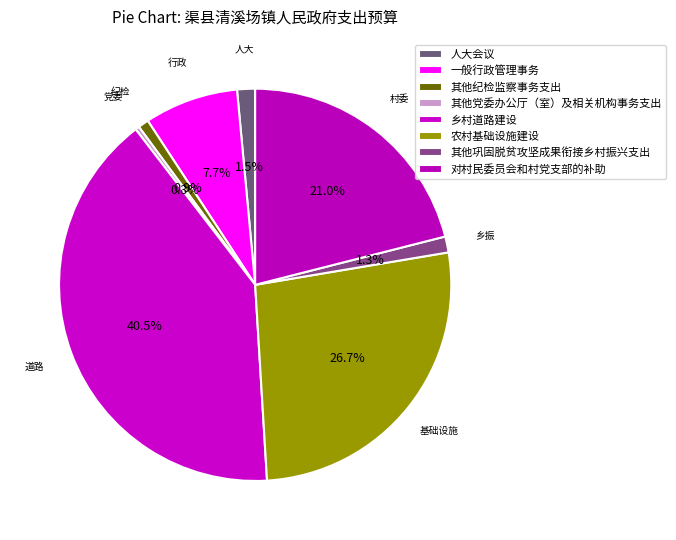

Is 农村基础设施建设 the majority of the pie?

No